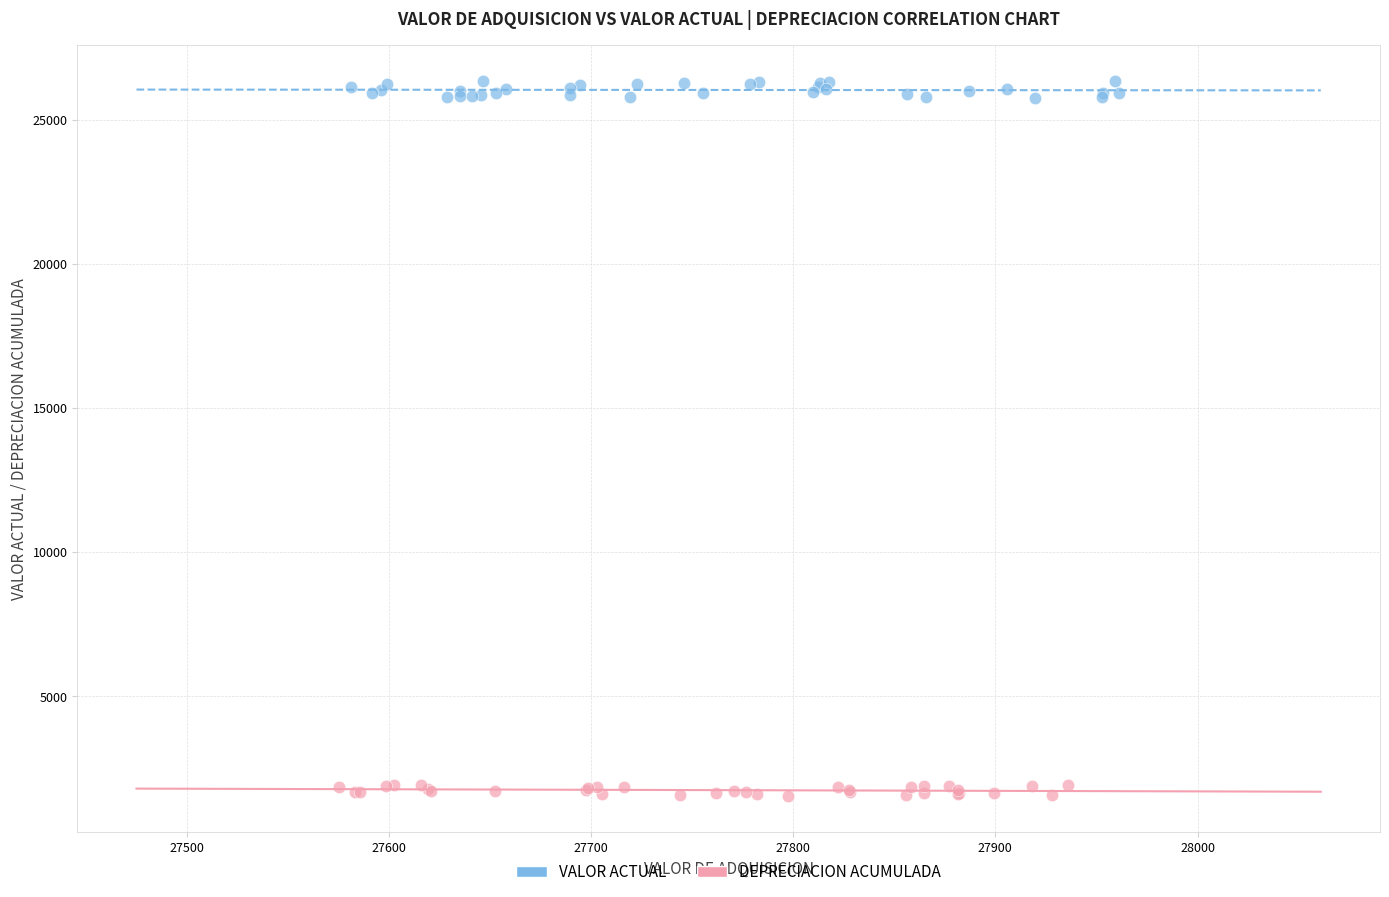

Which series has the widest spread of Y values?

VALOR ACTUAL